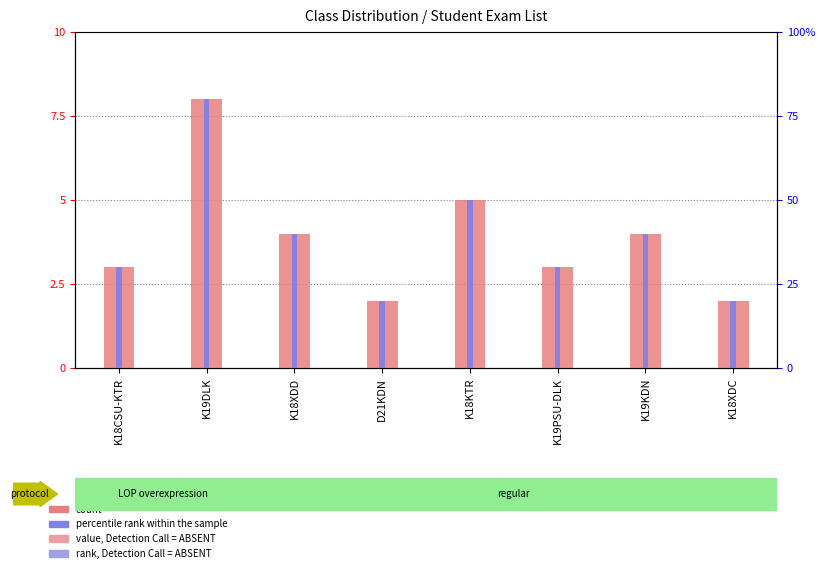

At which label does count first exceed 4?

K19DLK